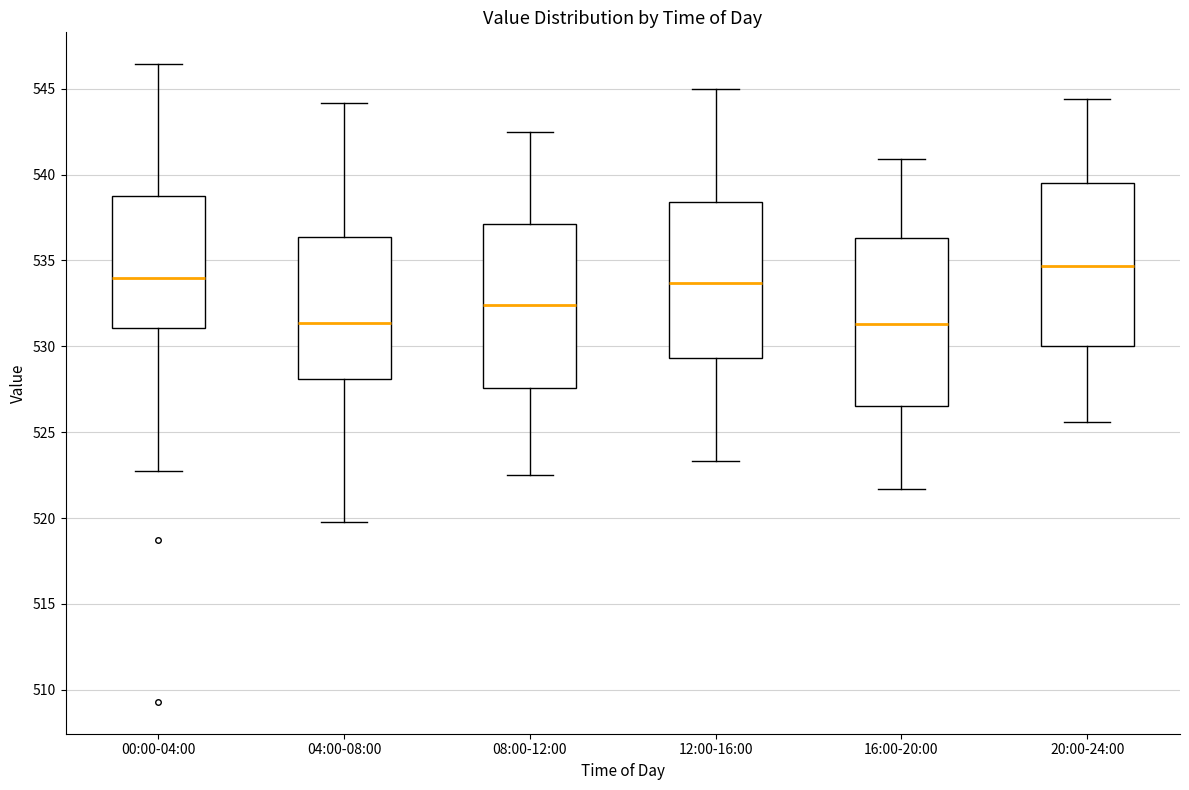

Reading left to right, transcribe this box plot: for each box, give where its median line is, the range the box spans, and where its two whiskers end, as read against the y-axis. The values are not printed on the chart, so give them approximately, as read against the axis.

00:00-04:00: median 534.0, box 531.0 to 539.0, whiskers 523.0 to 546.5
04:00-08:00: median 531.5, box 528.0 to 536.5, whiskers 520.0 to 544.0
08:00-12:00: median 532.5, box 527.5 to 537.0, whiskers 522.5 to 542.5
12:00-16:00: median 533.5, box 529.5 to 538.5, whiskers 523.5 to 545.0
16:00-20:00: median 531.5, box 526.5 to 536.5, whiskers 521.5 to 541.0
20:00-24:00: median 534.5, box 530.0 to 539.5, whiskers 525.5 to 544.5